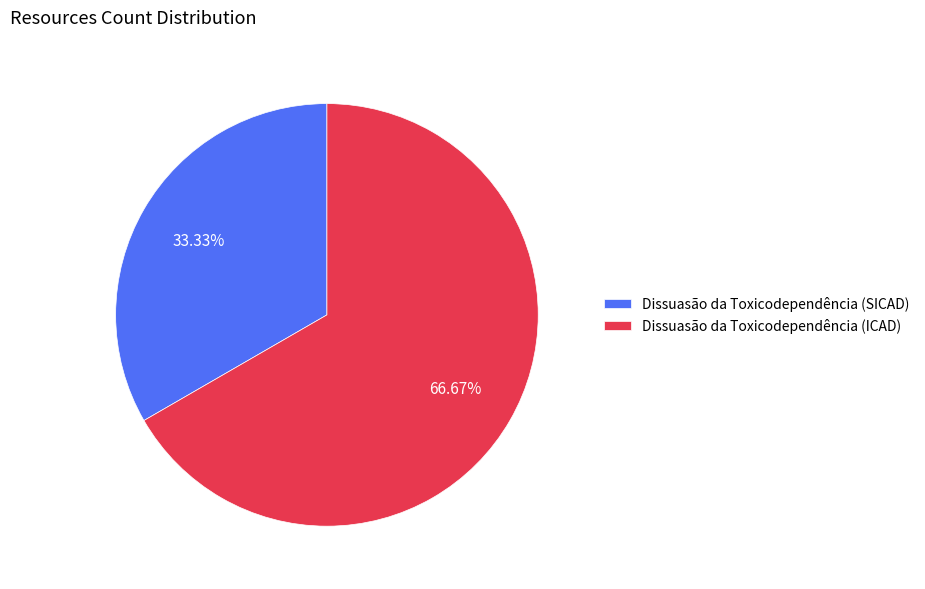

How many slices are in this pie chart?

2